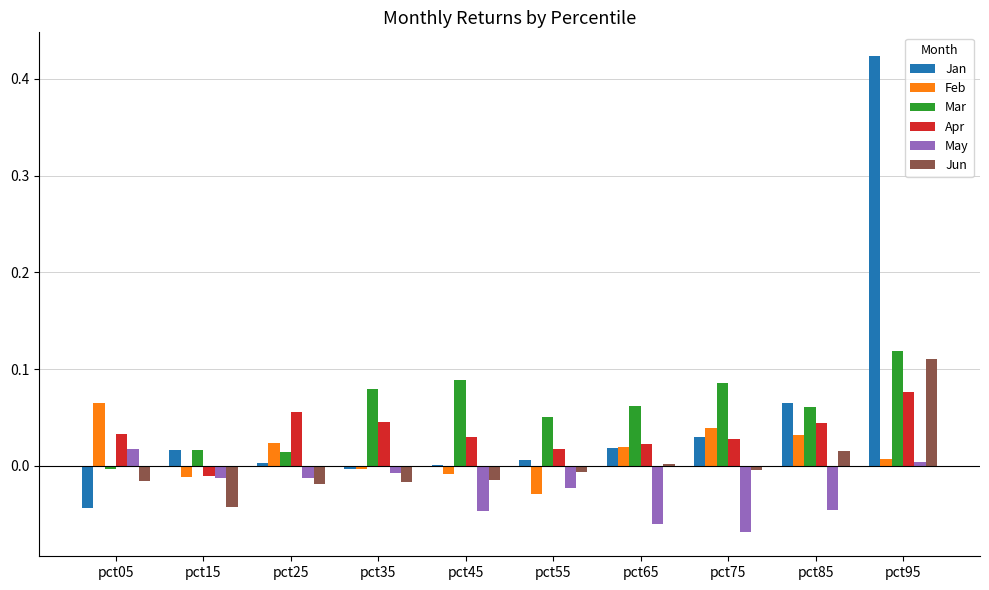

True or false: Apr has a value of 0.0 at pct55.

True